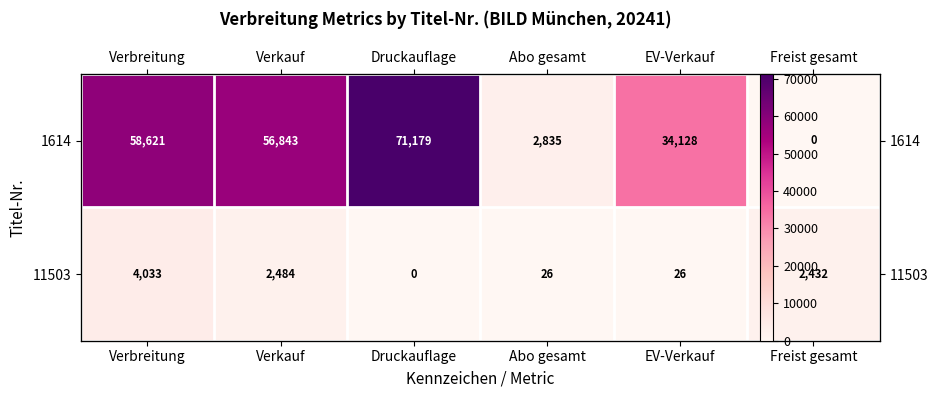

List the series in order of their peak value, lowest first.

11503, 1614